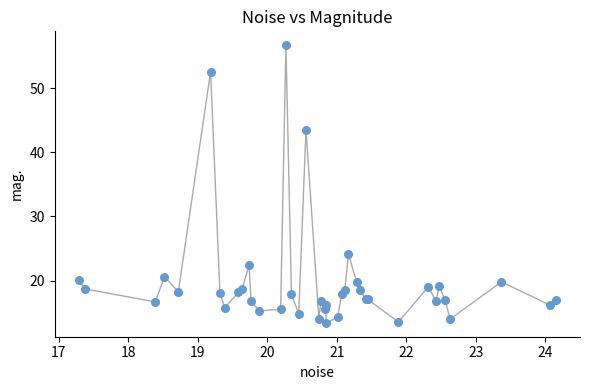

What Y value in the scatter plot is closest to 35?

43.5